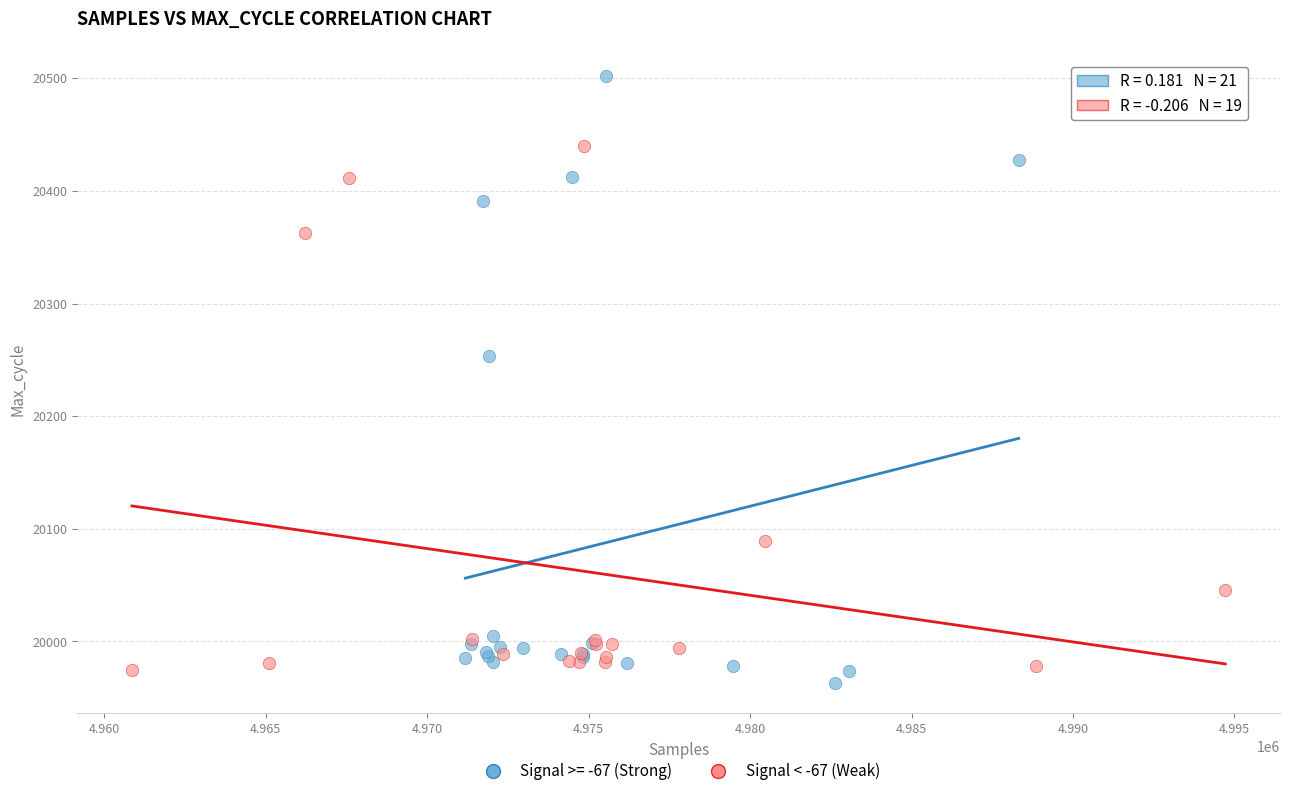

Which series reaches the maximum Y coordinate?

Signal >= -67 (Strong)